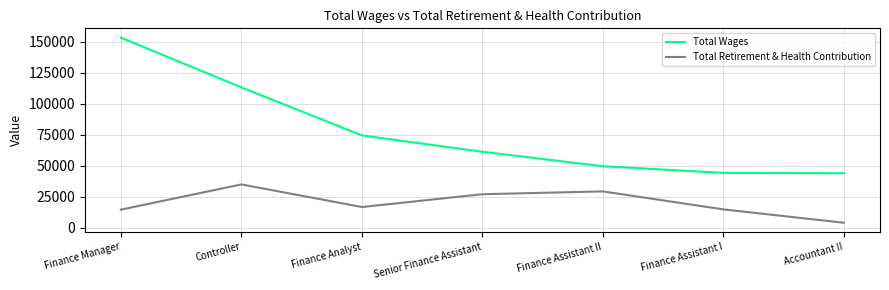

Which series has the largest total across all categories?

Total Wages